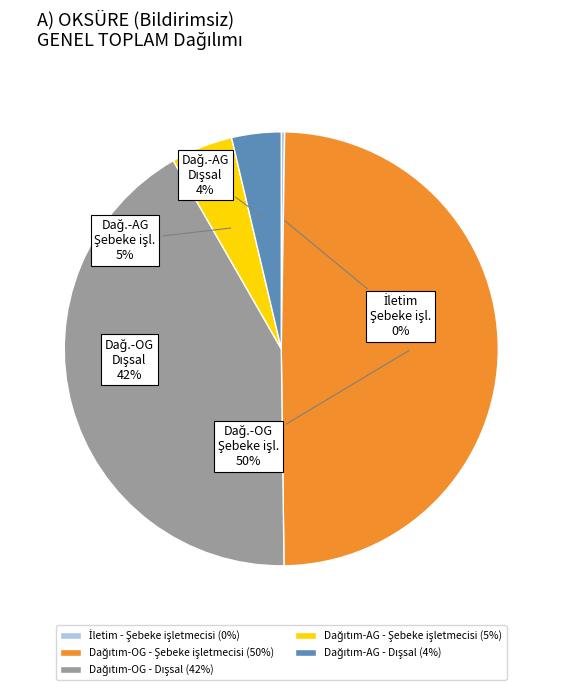

To the nearest percent, what is the average slice percentage?

20%